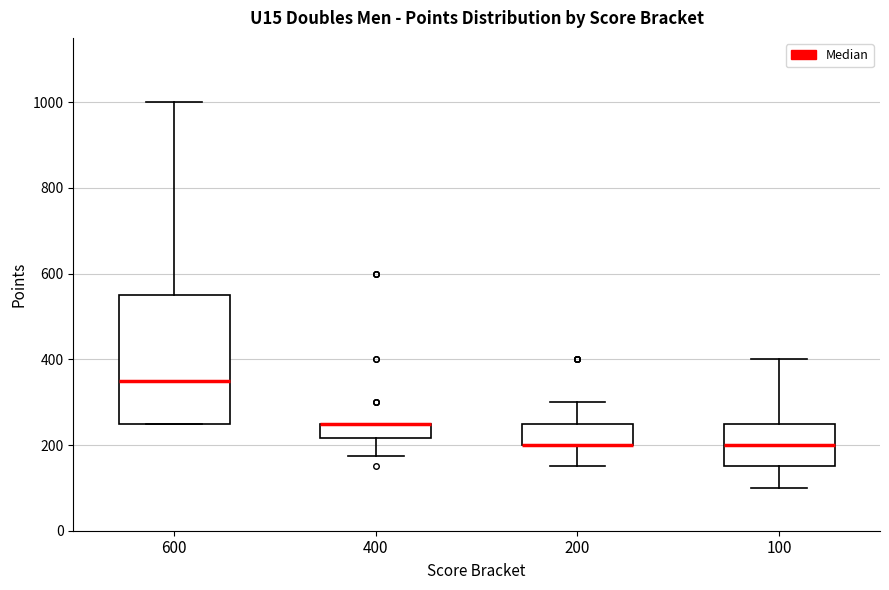

Reading left to right, transcribe this box plot: for each box, give where its median line is, the range the box spans, and where its two whiskers end, as read against the y-axis. The values are not printed on the chart, so give them approximately, as read against the axis.

600: median 360, box 260 to 560, whiskers 260 to 1000
400: median 260 (drawn on the box's upper edge), box 220 to 260, whiskers 180 to 260
200: median 200 (drawn on the box's lower edge), box 200 to 260, whiskers 160 to 300
100: median 200, box 160 to 260, whiskers 100 to 400